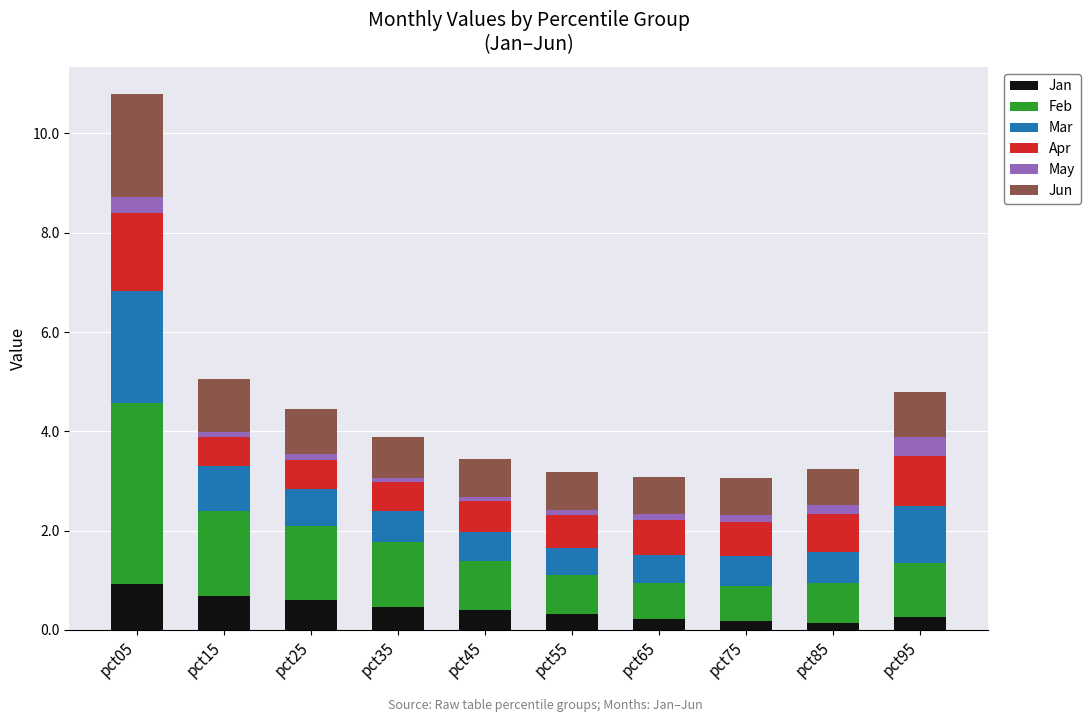

What is the total value across all series at pct05?

10.8